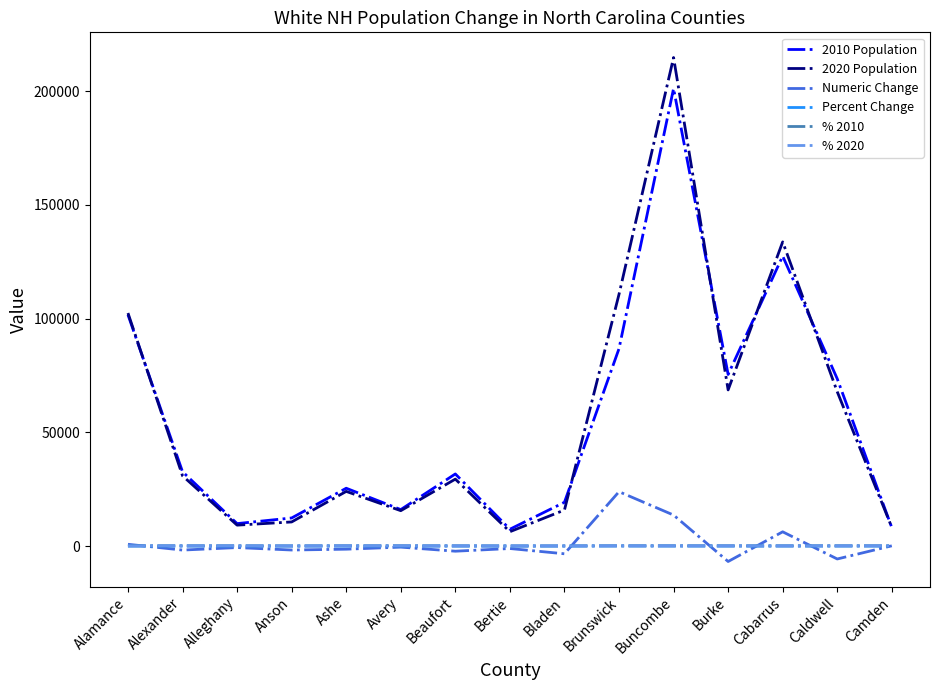

What is the sum of the Percent Change values at Anson and Beaufort?

-21.4